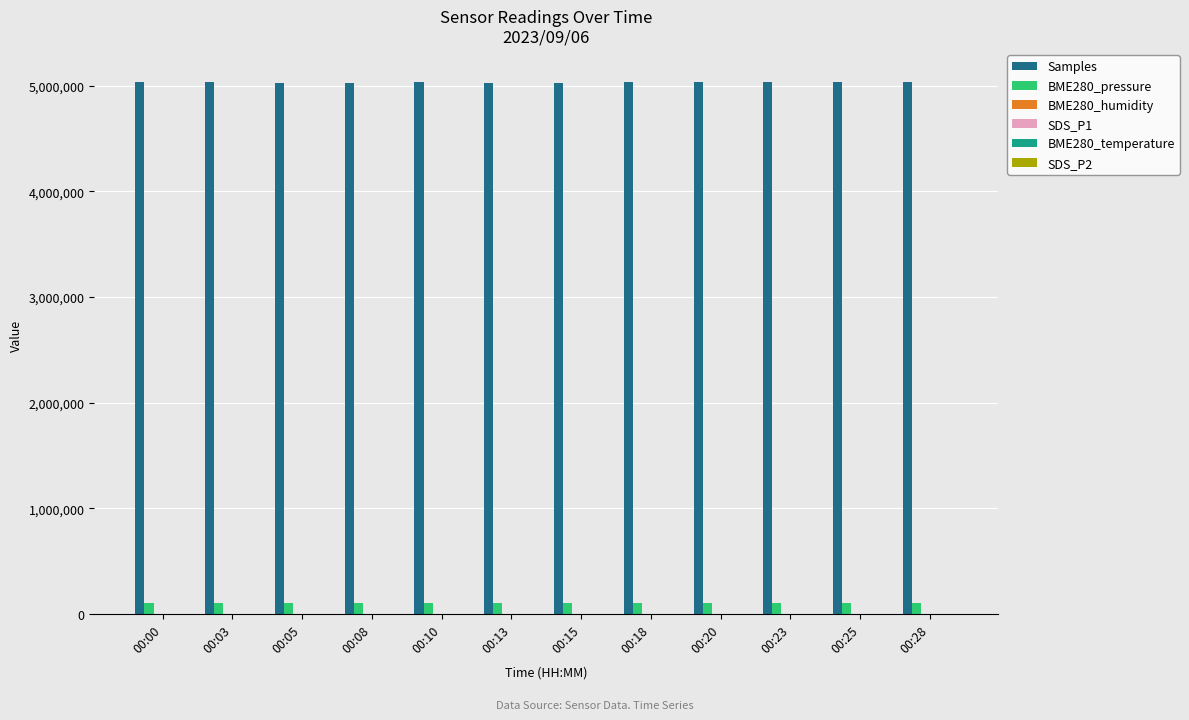

How many data points in BME280_pressure are above 101125?

6